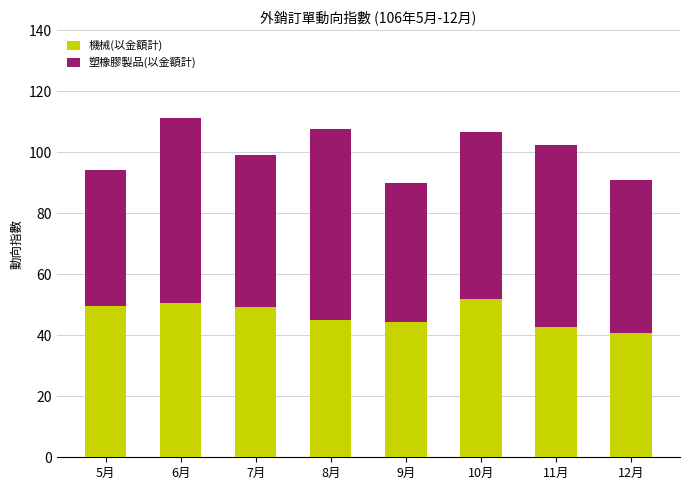

The value of 機械(以金額計) at 8月 is 44.9. True or false?

True